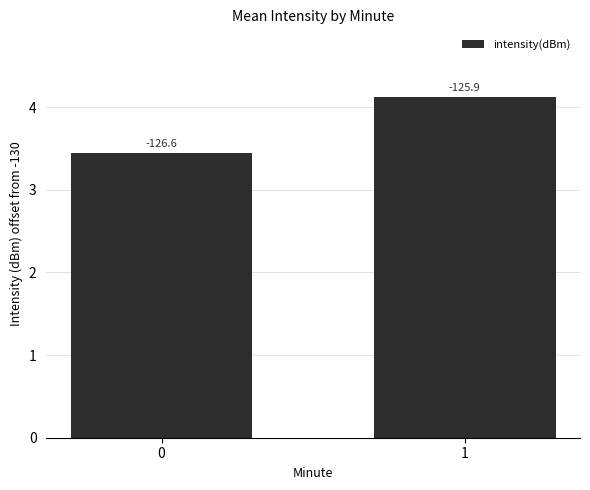

What is the approximate value at 0?

3.4